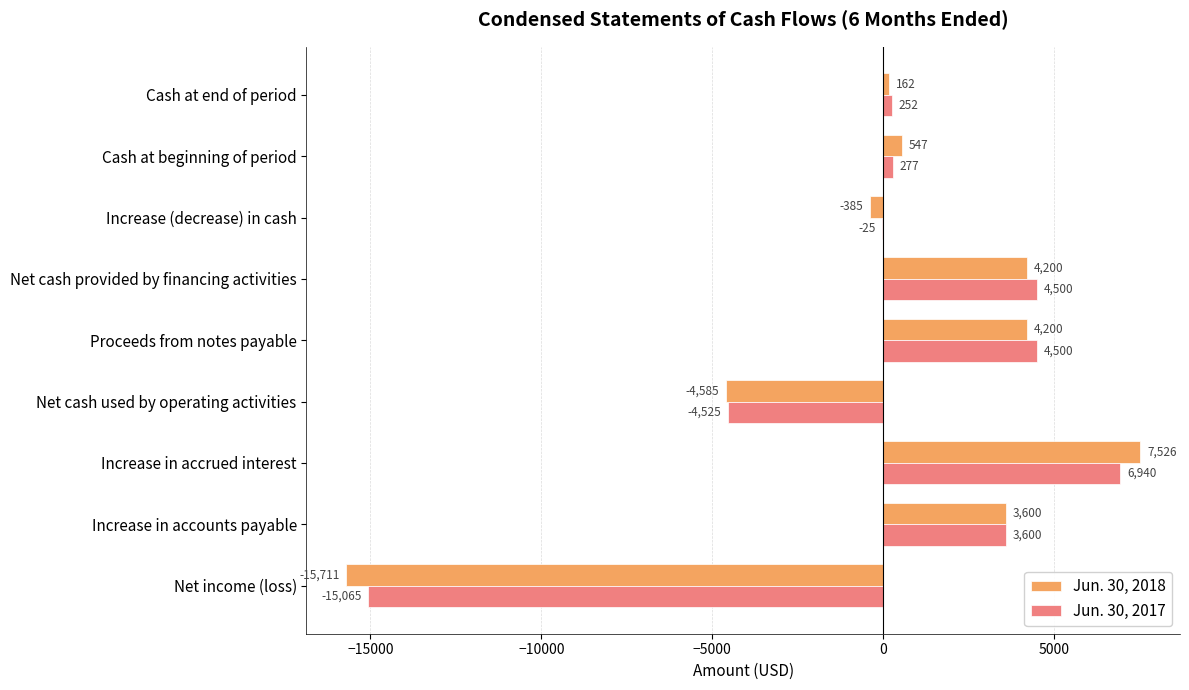

What is the approximate value of Jun. 30, 2017 at Increase in accounts payable?

3600